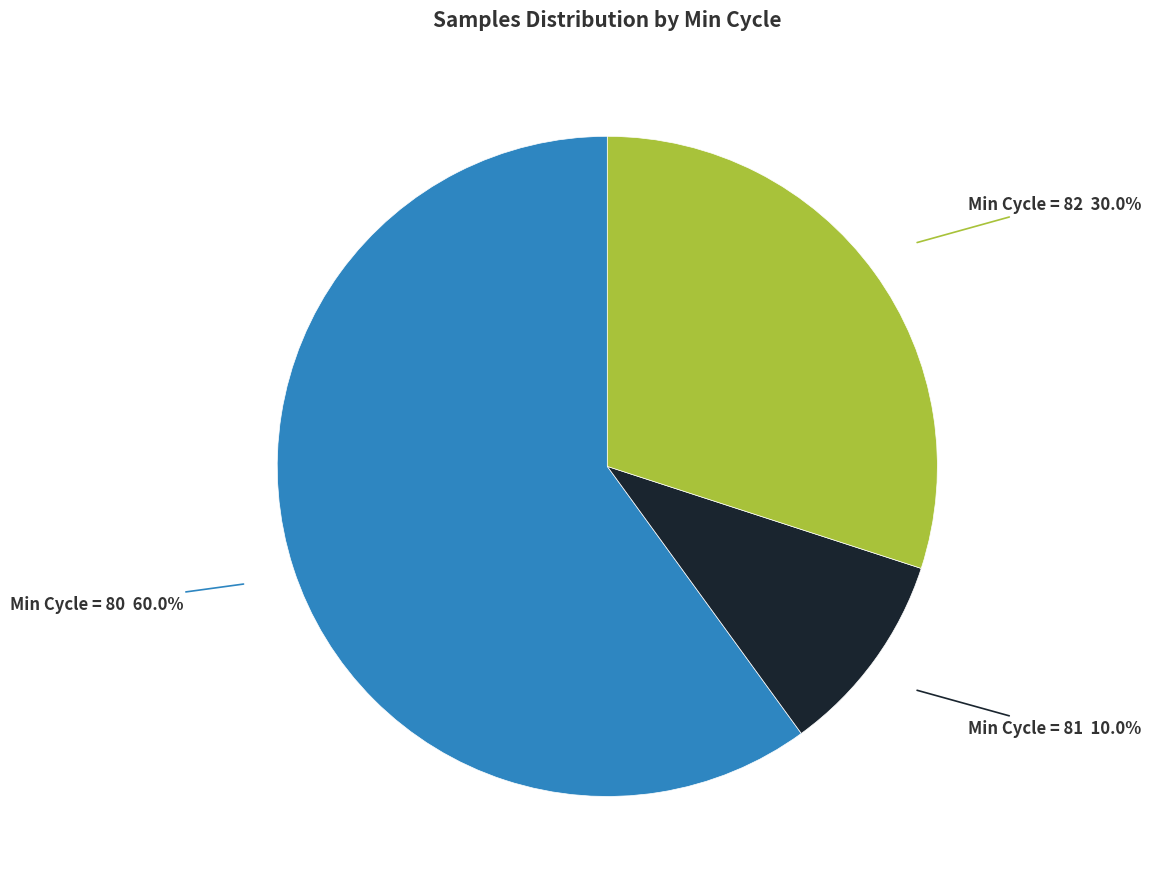

Is there a majority slice in this chart?

Yes